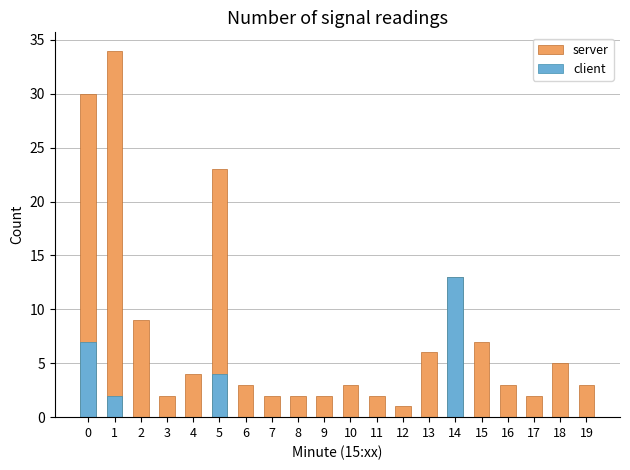

Count the number of categories in the chart.

20